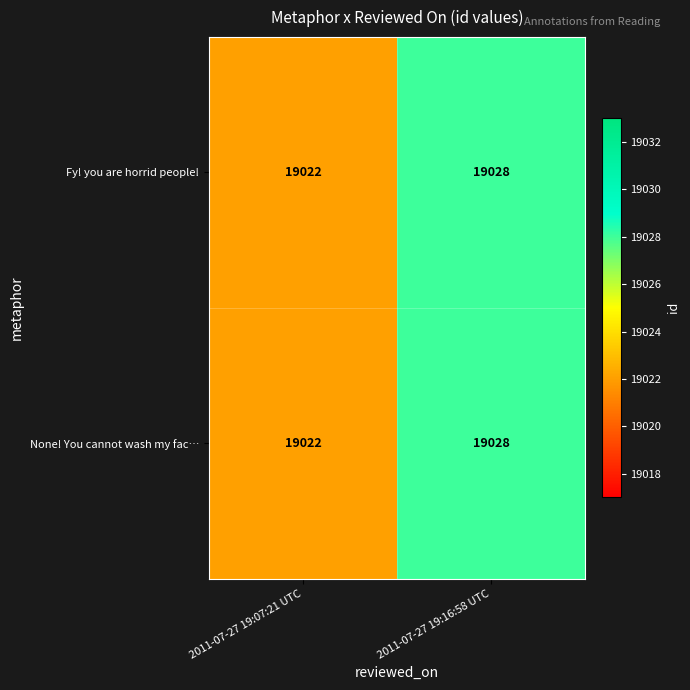

Count the number of categories in the chart.

2